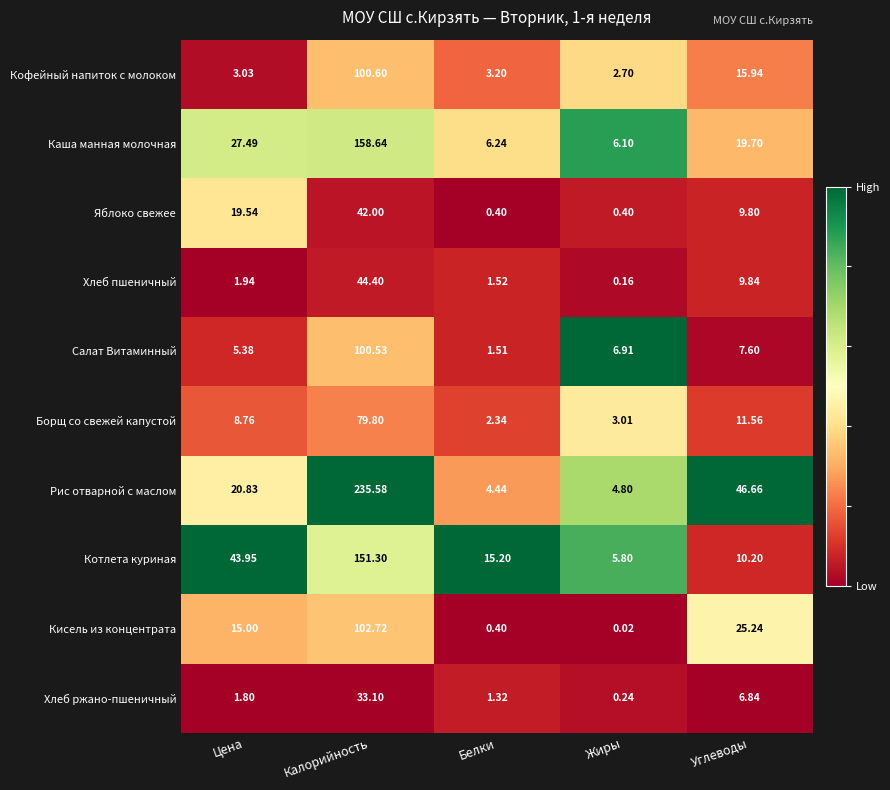

Which series has the largest total across all categories?

Рис отварной с маслом